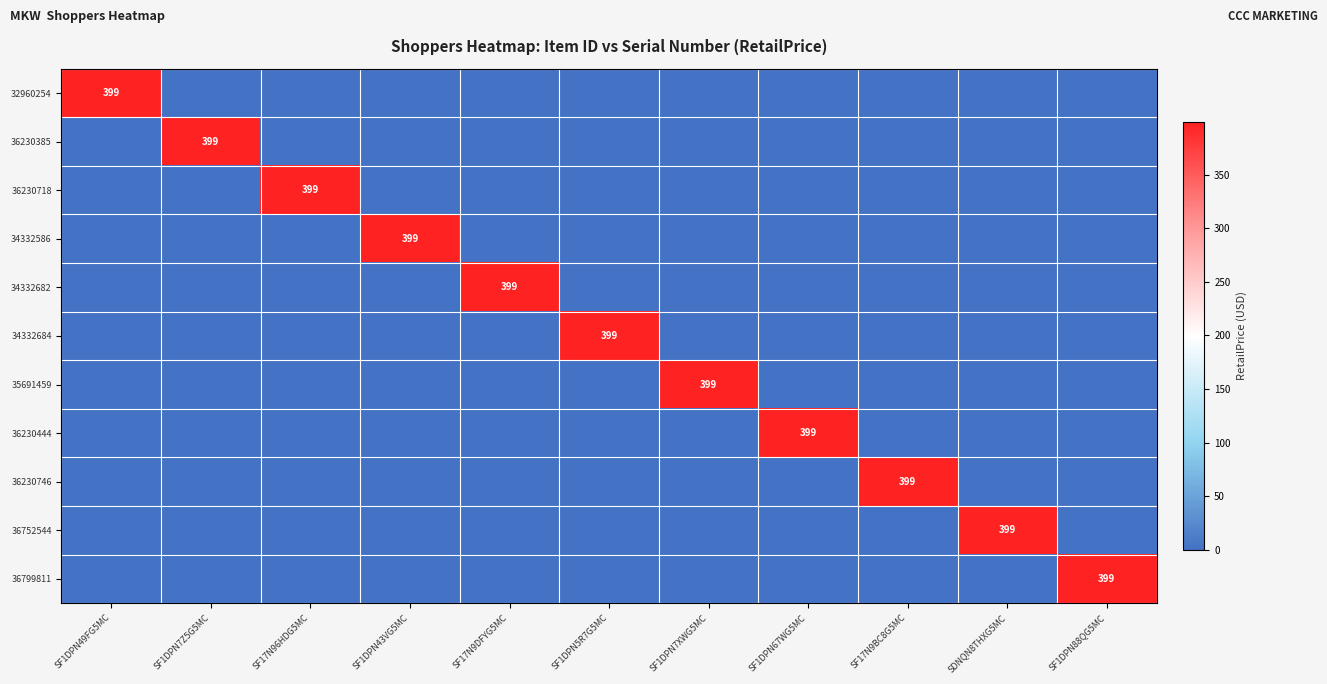

The value of 34332586 at SF1DPN43VG5MC is 636. True or false?

False